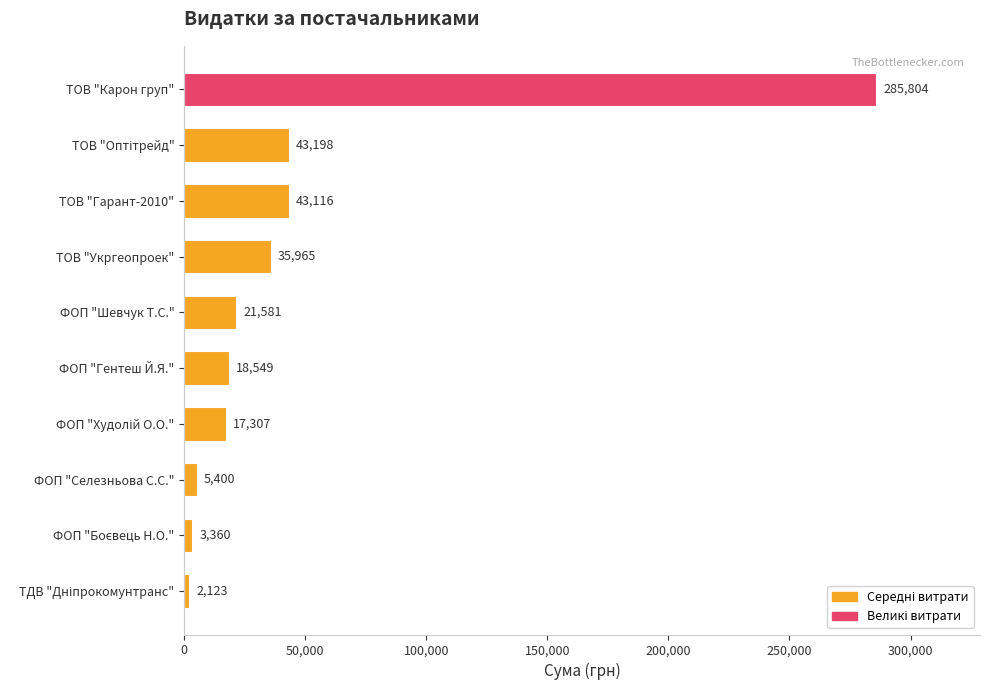

How many bars are there in total?

10